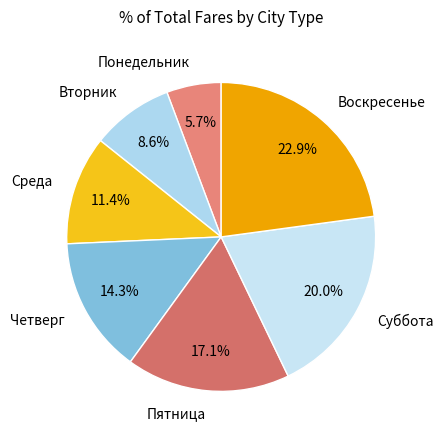

What percentage is the Среда slice, to the nearest percent?

11%